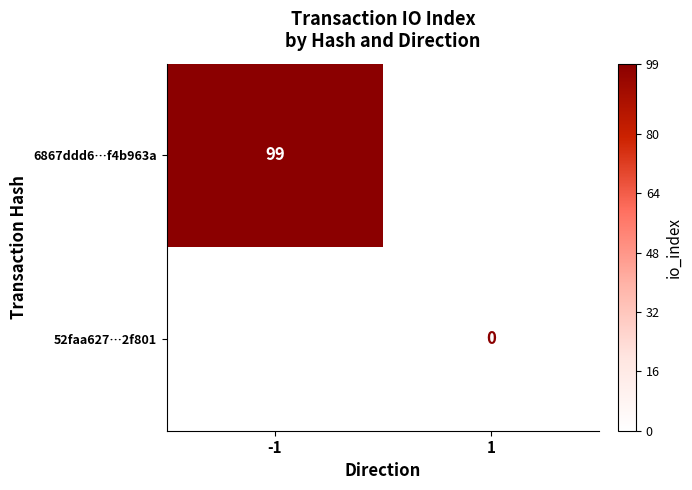

Between 1 and -1, which is larger?

-1